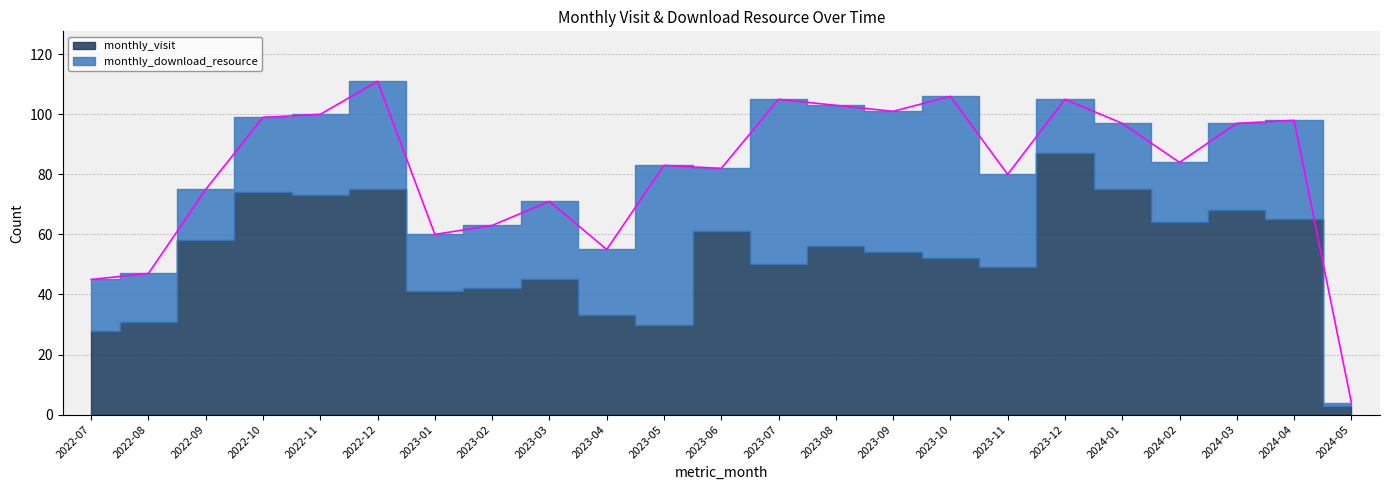

What value does the monthly_visit series have at 2023-04, to the nearest 10?

30